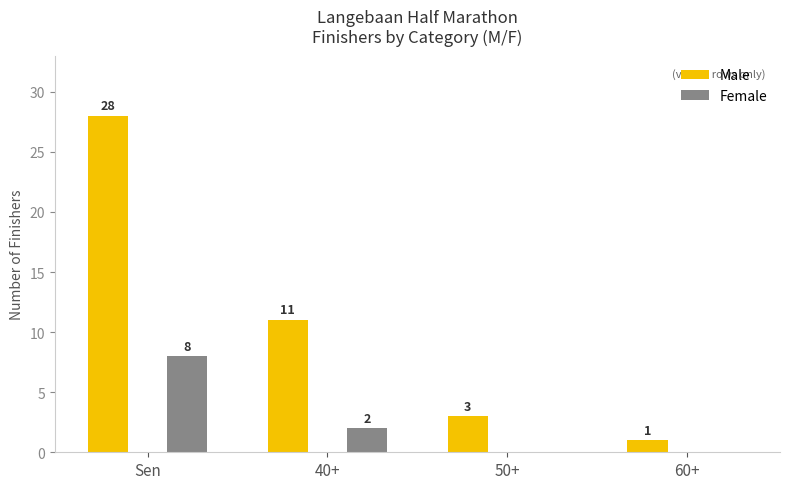

Is it true that Male equals 2 at 60+?

False